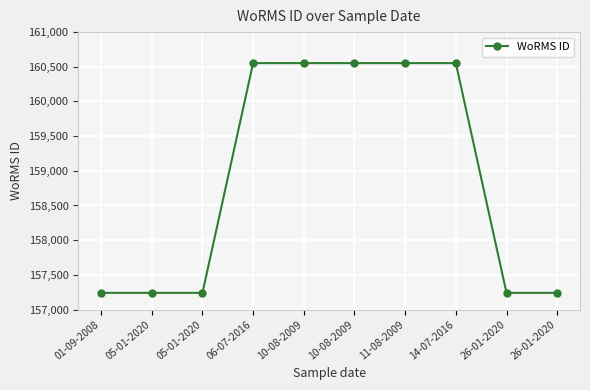

What is the label of the 3rd point from the left?

05-01-2020